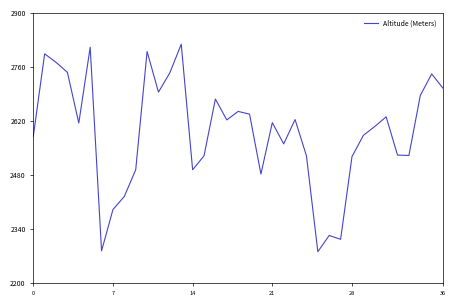

What is the maximum value shown in the chart?

2819